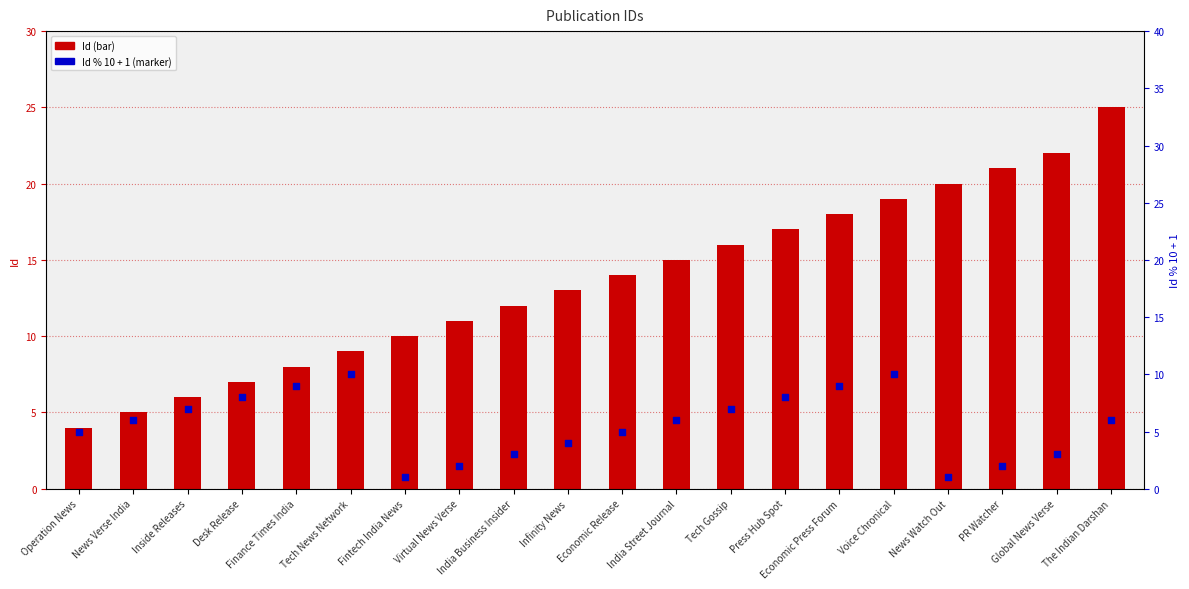

Which series contains the lowest Y value?

Id % 10 + 1